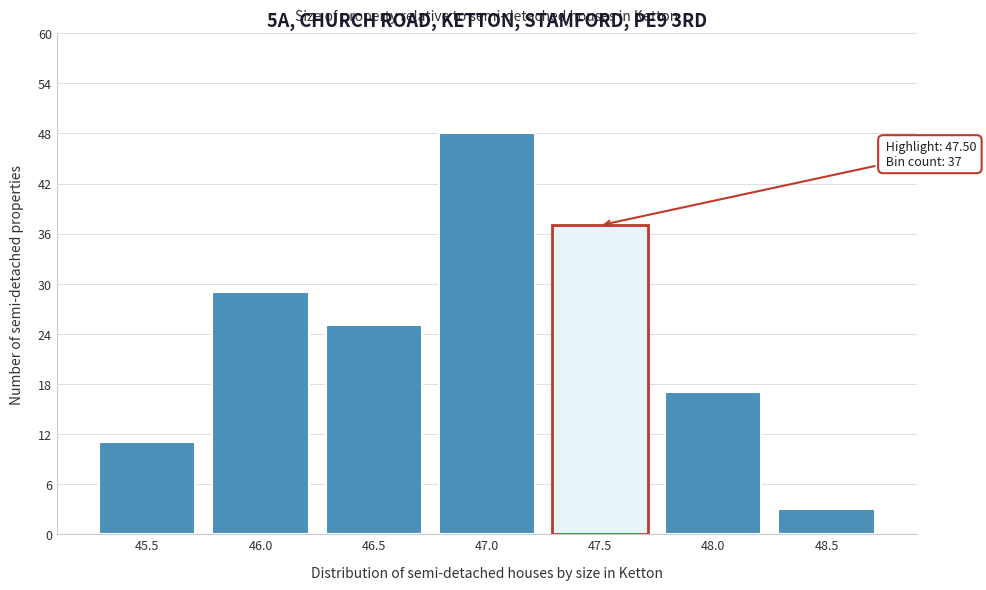

Reading right to left, transcribe all the data shown in this chart.

48.5=3	48.0=17	47.5=37	47.0=48	46.5=25	46.0=29	45.5=11